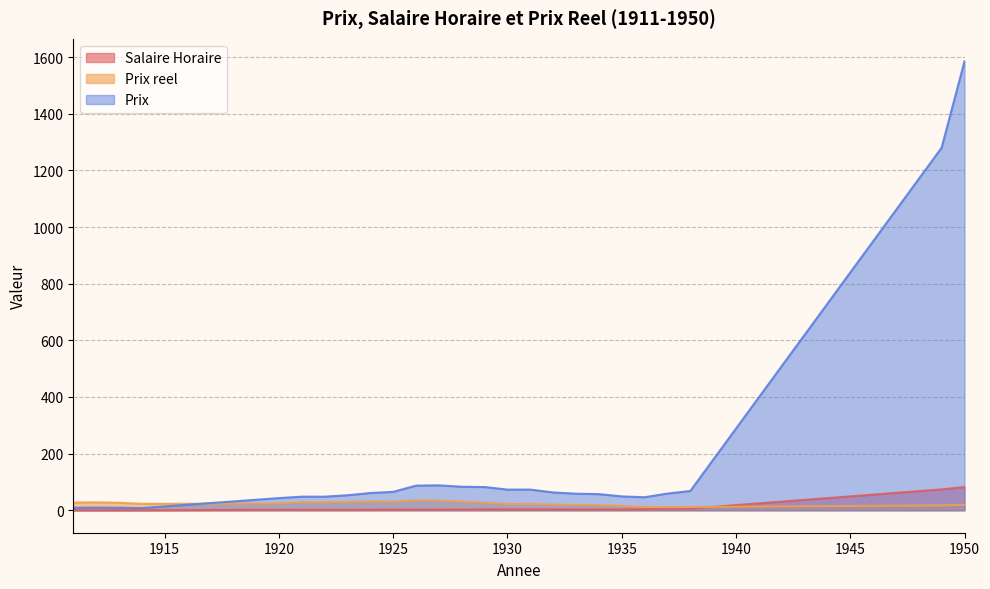

Does the chart have visible grid lines?

Yes